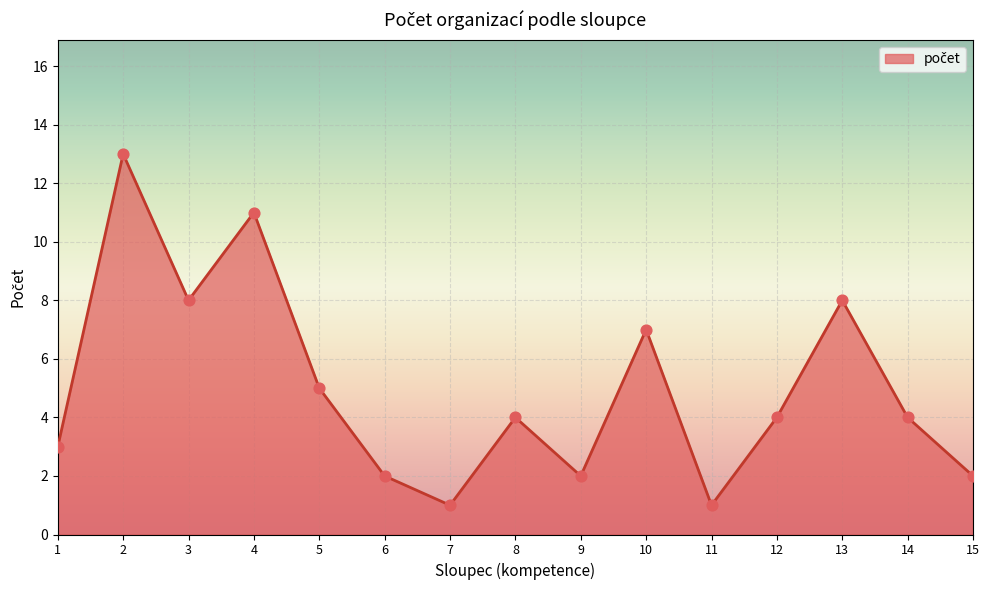

What is the ratio of the value at 6 to the value at 9?

1.0